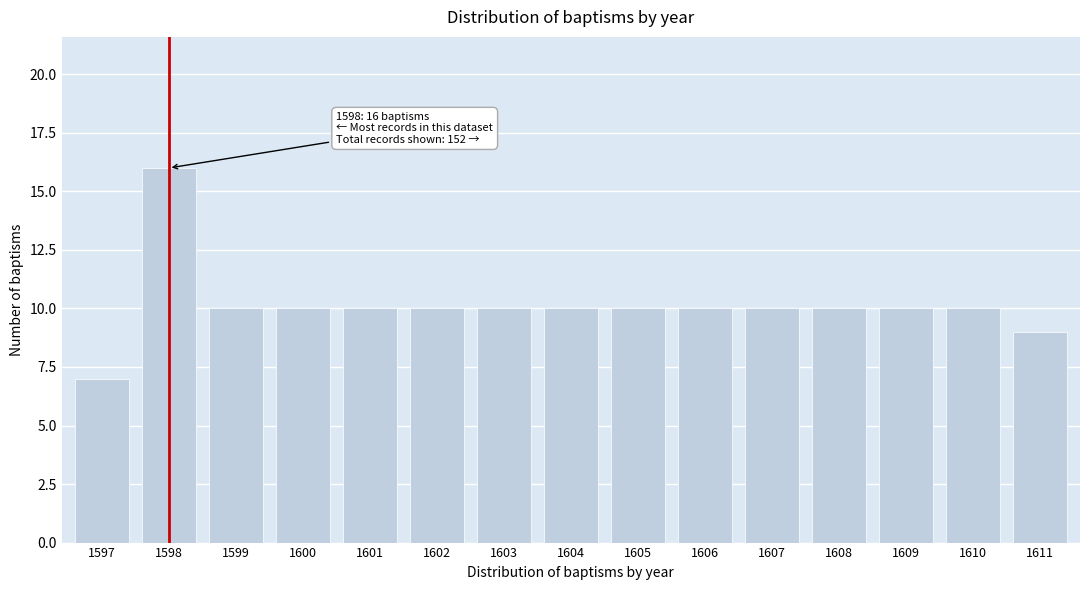

Reading left to right, what are all the values shown in this chart?

1597=7	1598=16	1599=10	1600=10	1601=10	1602=10	1603=10	1604=10	1605=10	1606=10	1607=10	1608=10	1609=10	1610=10	1611=9